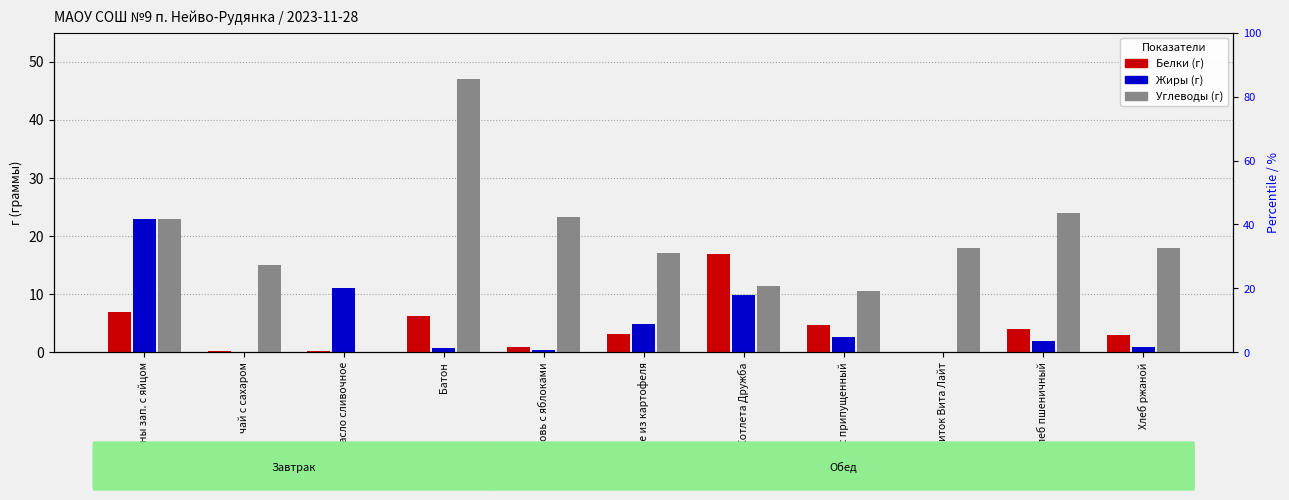

At which label does Жиры reach its minimum?

напиток Вита Лайт